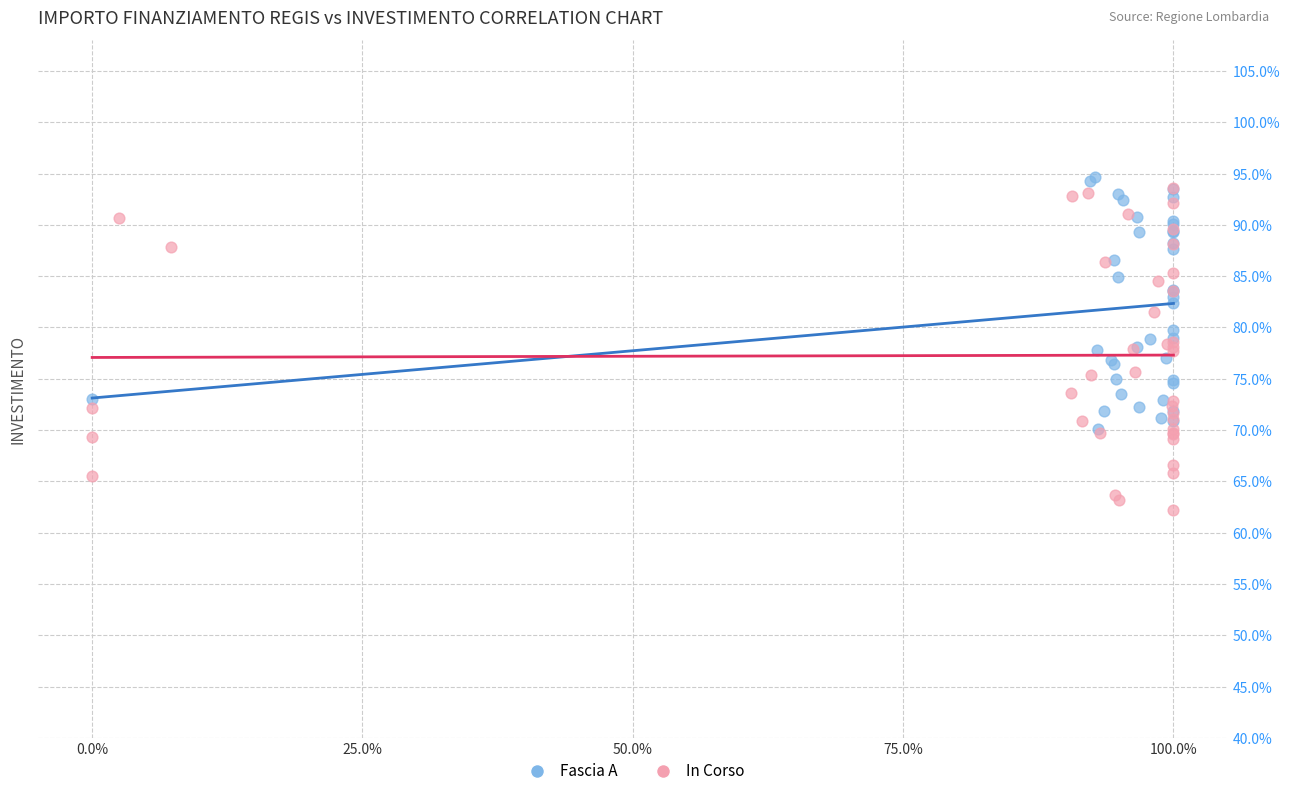

What are all the series names shown in the legend?

Fascia A, In Corso